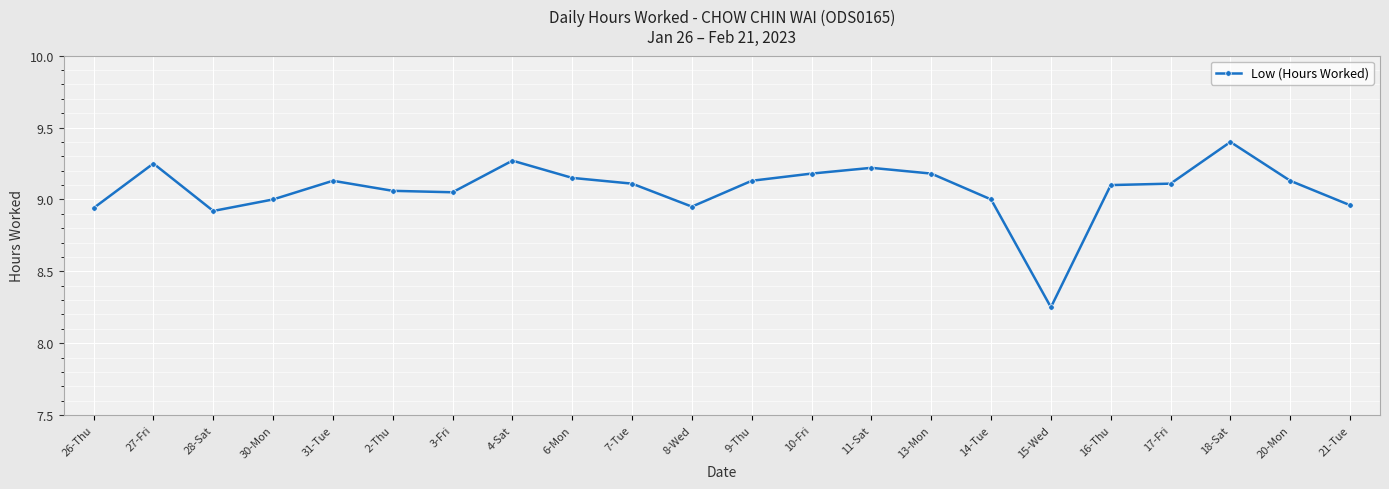

At which category does the data reach its first local valley?

28-Sat